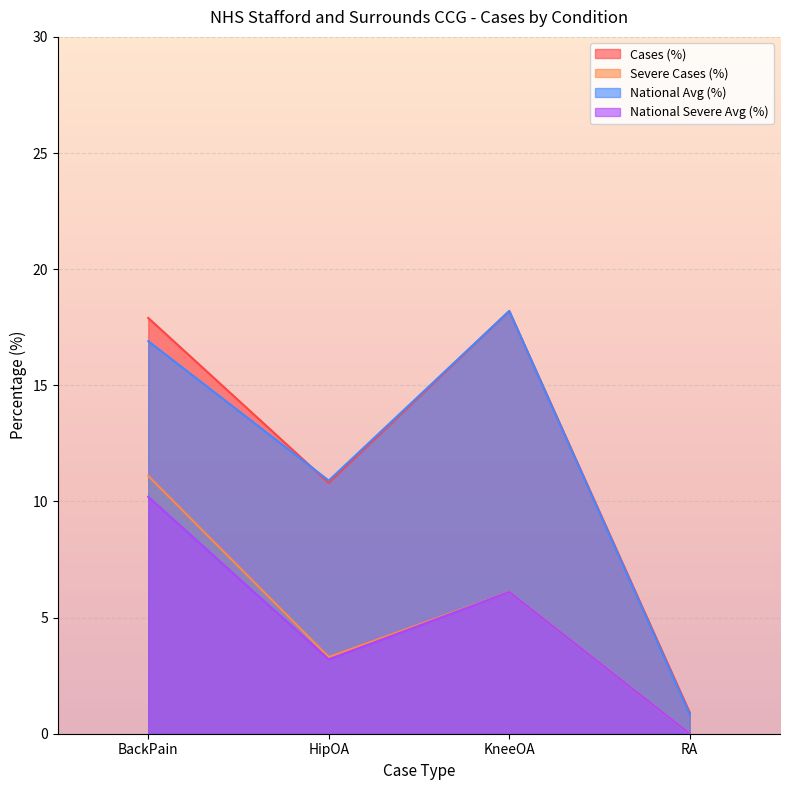

What is the difference between the highest and lowest values at RA?

0.9